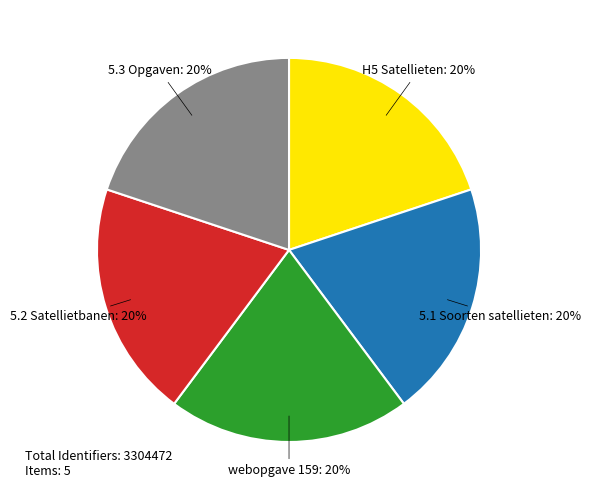

Does any single category account for the majority?

No